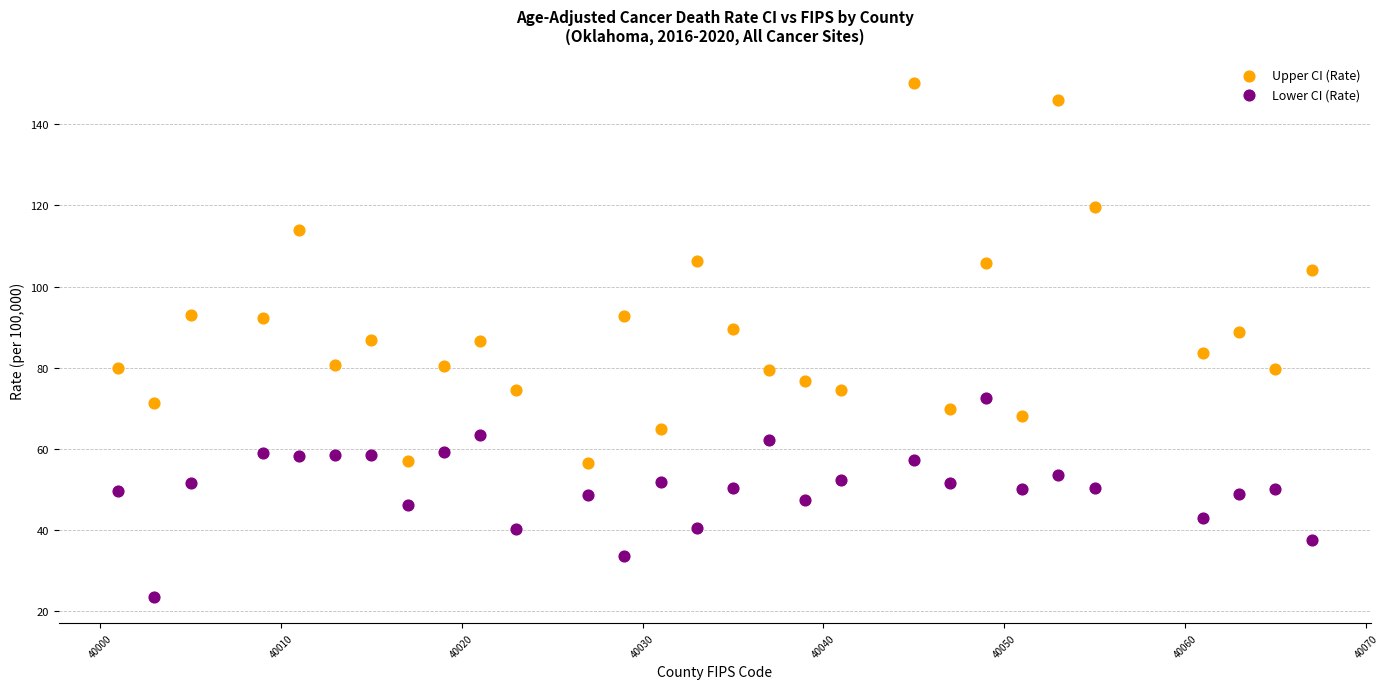

What is the X range (max minus min) for the scatter plot?

66.0